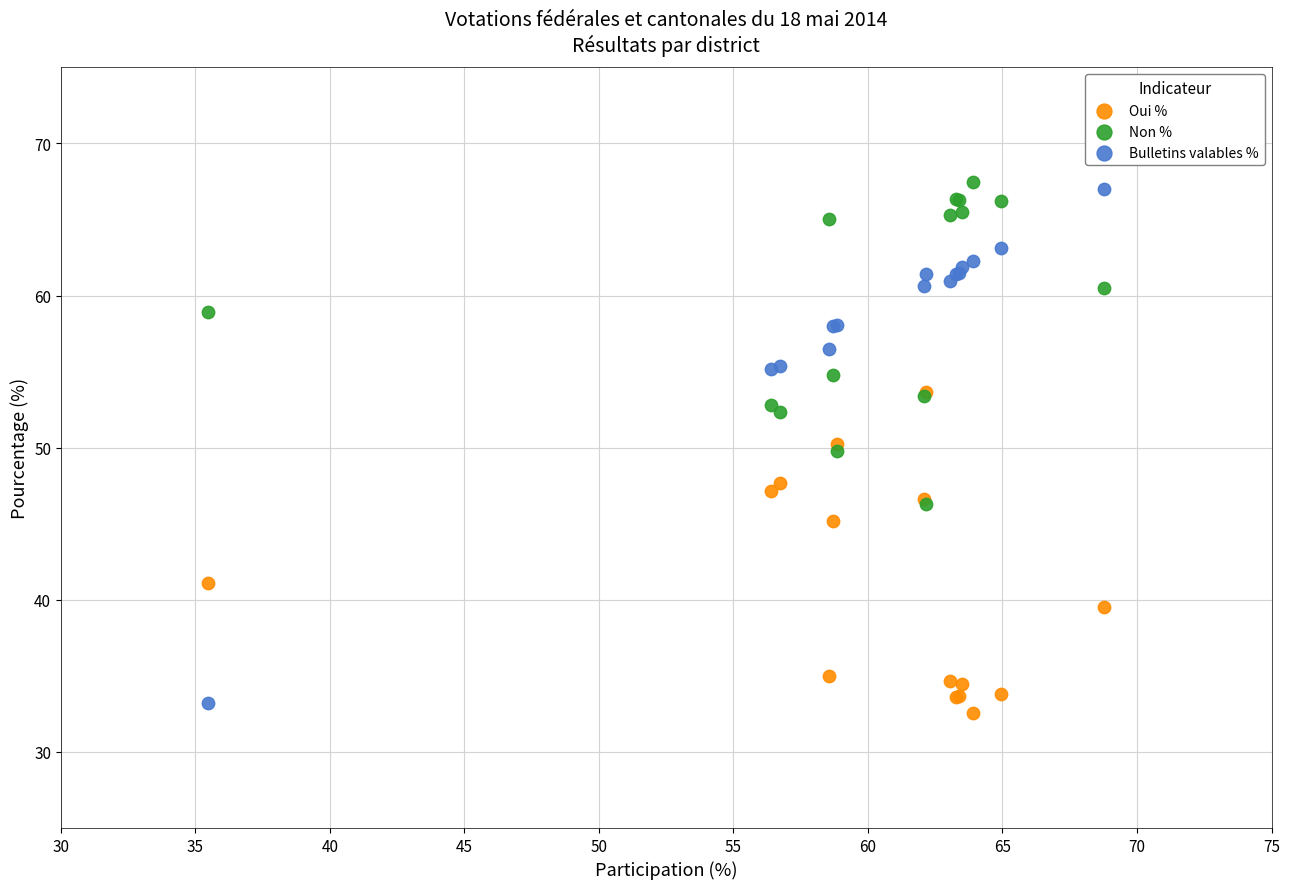

Which series has the widest spread of Y values?

Bulletins valables %